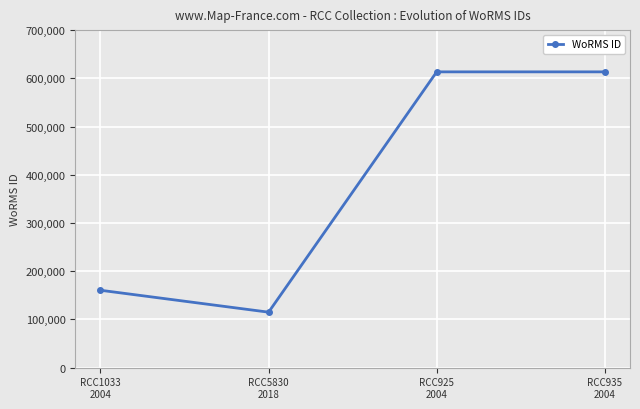

What value does the data have at RCC1033
2004?

160538